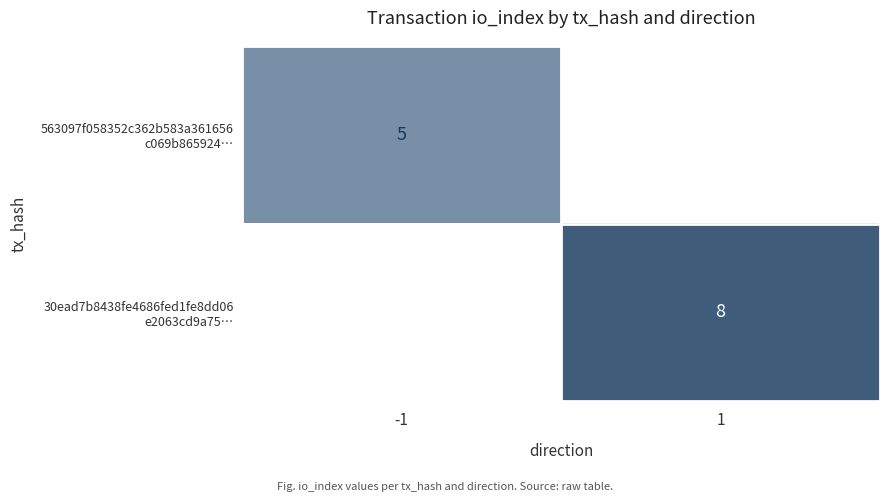

Is the value of 563097f058352c362b583a361656 c069b865924… at 1 greater than the value of 30ead7b8438fe4686fed1fe8dd06 e2063cd9a75… at 1?

No